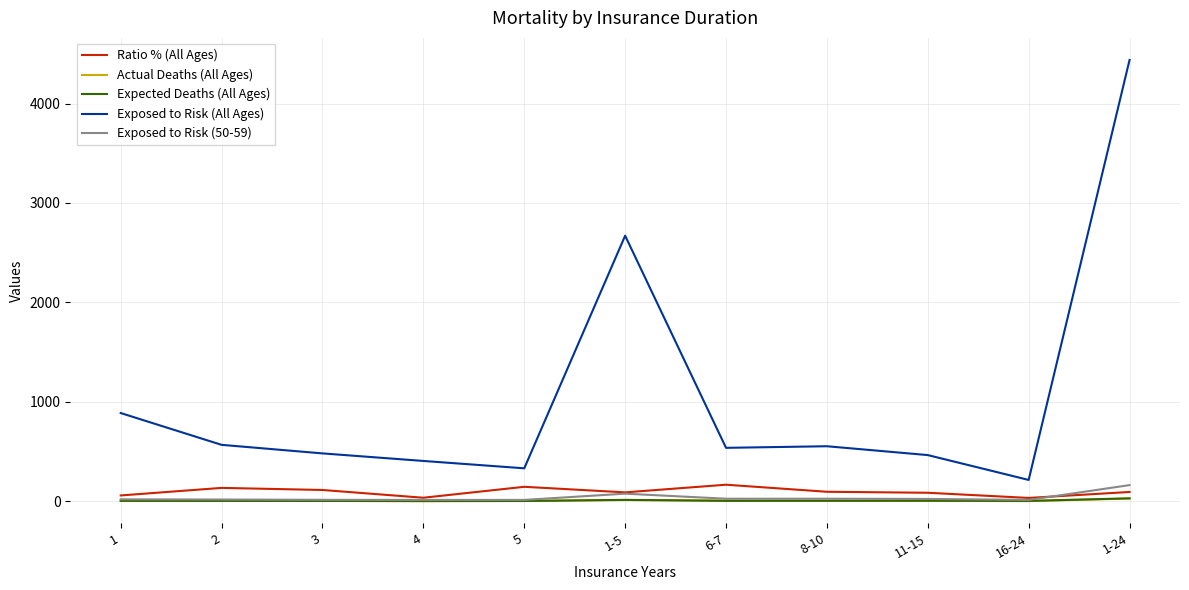

Which series has the widest spread of values?

Exposed to Risk (All Ages)